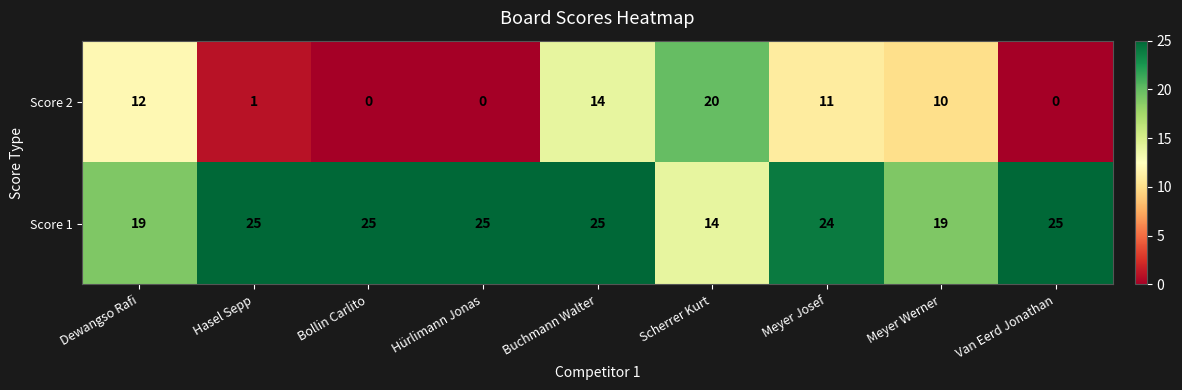

Is it true that Score 1 equals 40 at Hasel Sepp?

False